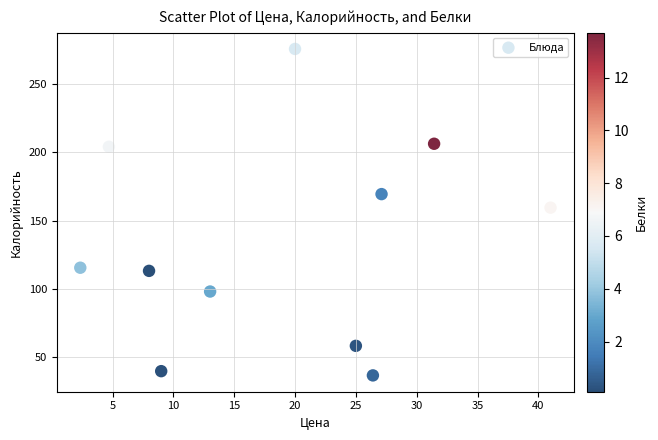

What is the range of Y values (max minus min)?

238.6